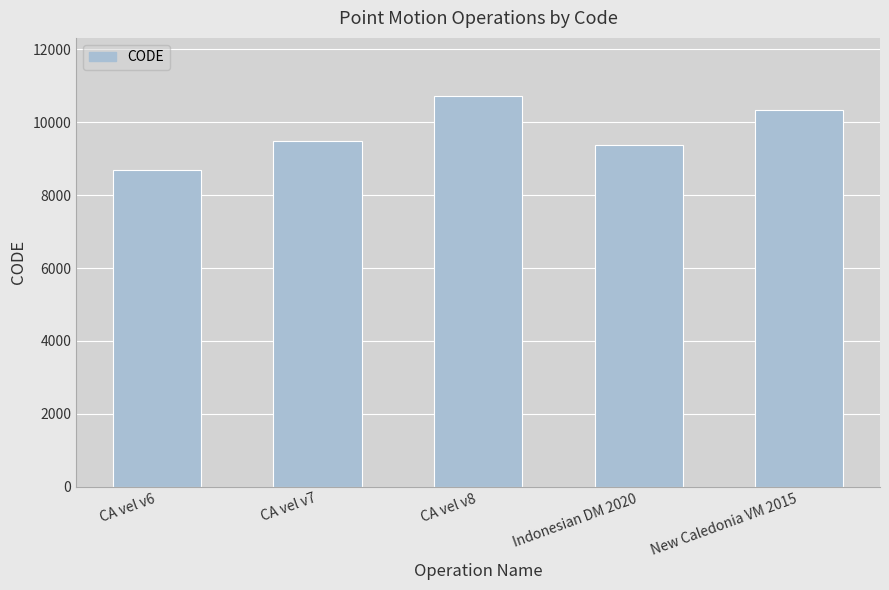

What position from the right is CA vel v7?

4